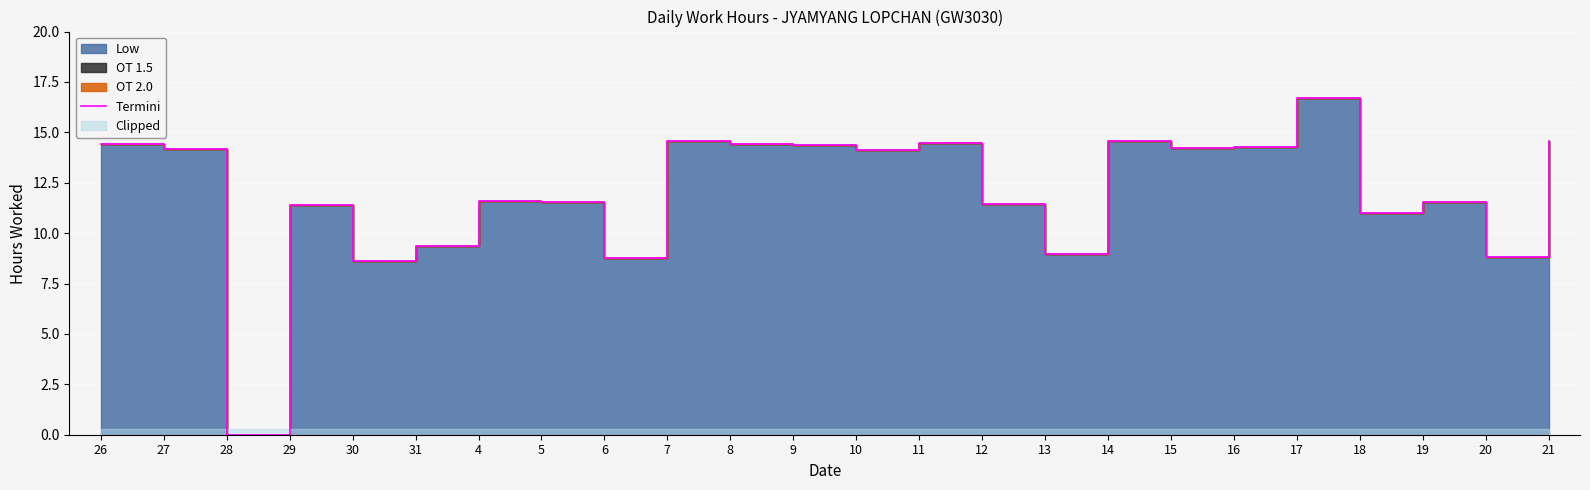

At which label does the data first exceed 14?

26